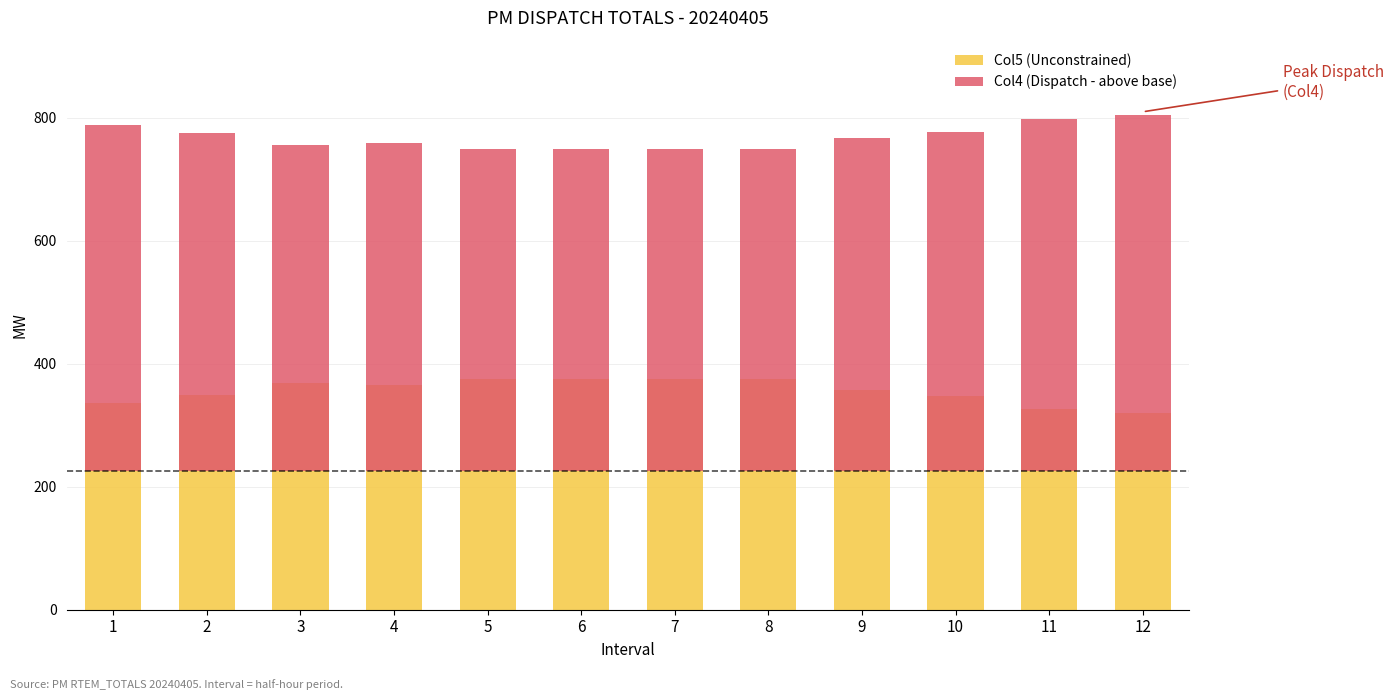

Which has a higher value, 10 or 3?

3